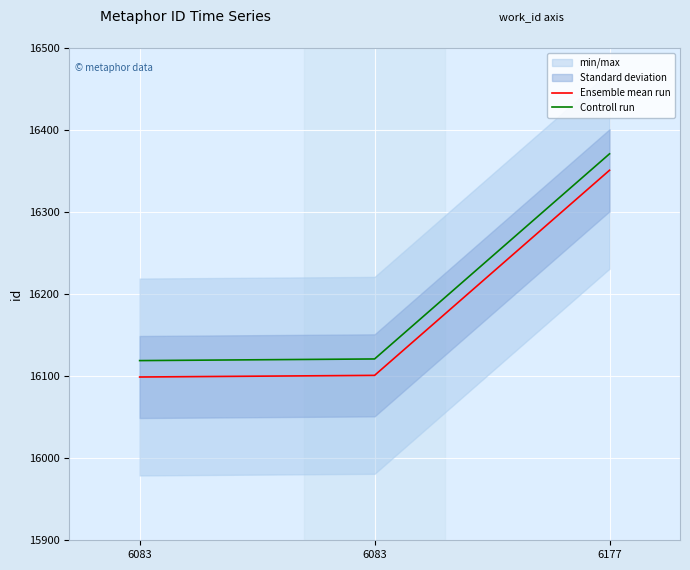

What is the value of the Controll run point at the 3rd from the left?

16371